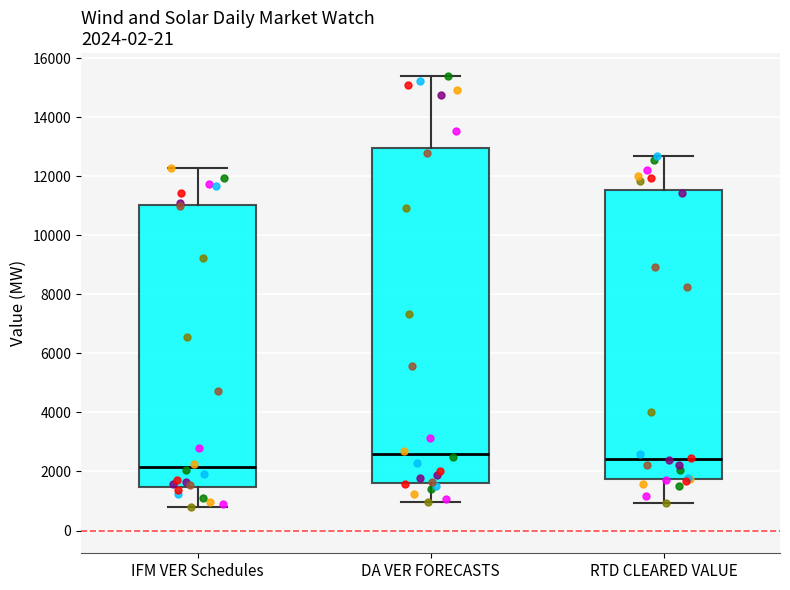

Which box is the tallest, from its lower edge to its upper edge?

DA VER FORECASTS